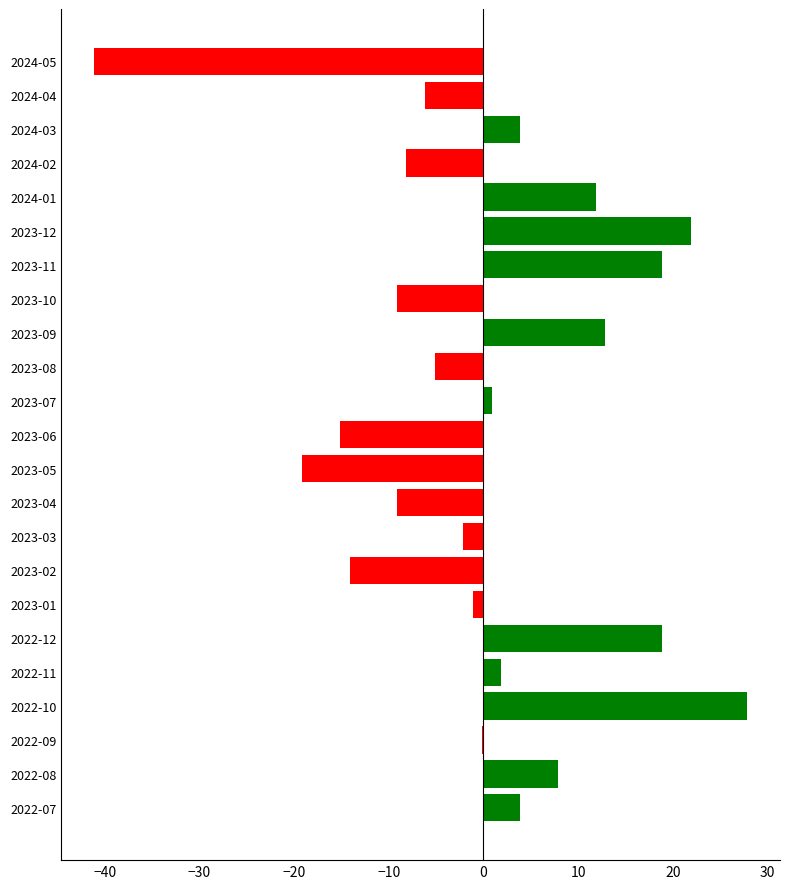

The chart shows a value of -4.4 at 2023-02. True or false?

False